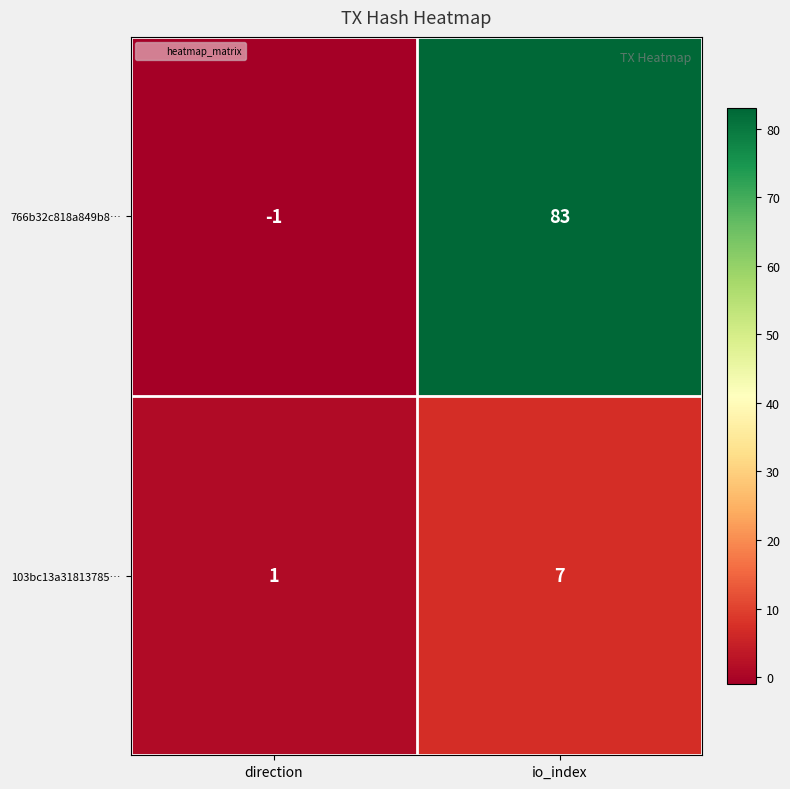

The 766b32c818a849b8… series shows 52 at io_index. True or false?

False